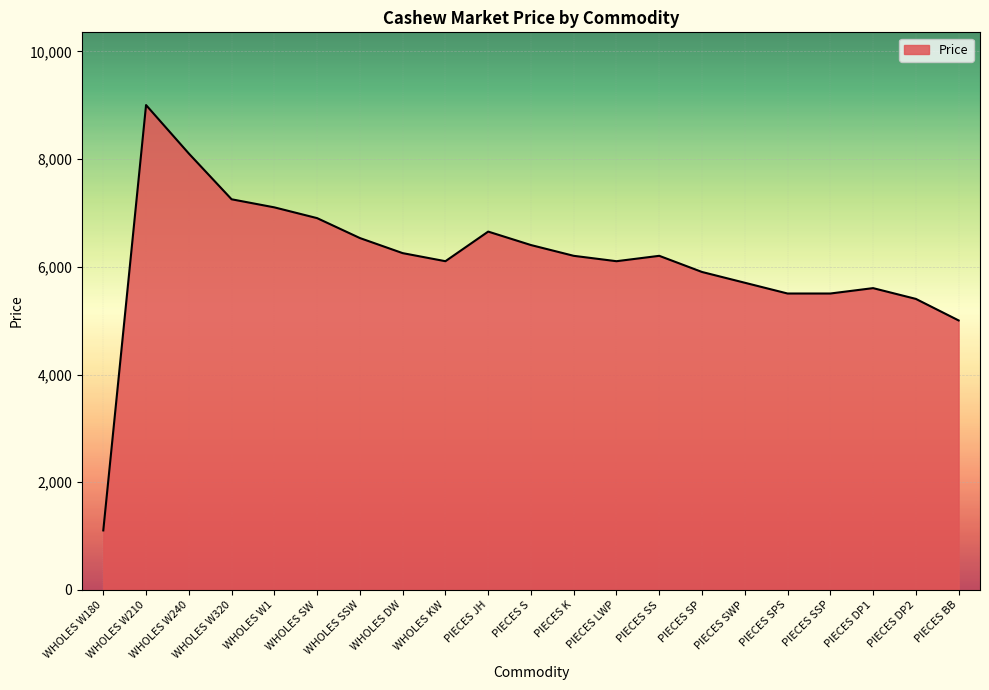

Reading left to right, extract all data points from this chart.

1105	9005	8105	7255	7105	6905	6535	6255	6105	6655	6405	6205	6105	6205	5905	5705	5505	5505	5605	5405	5005